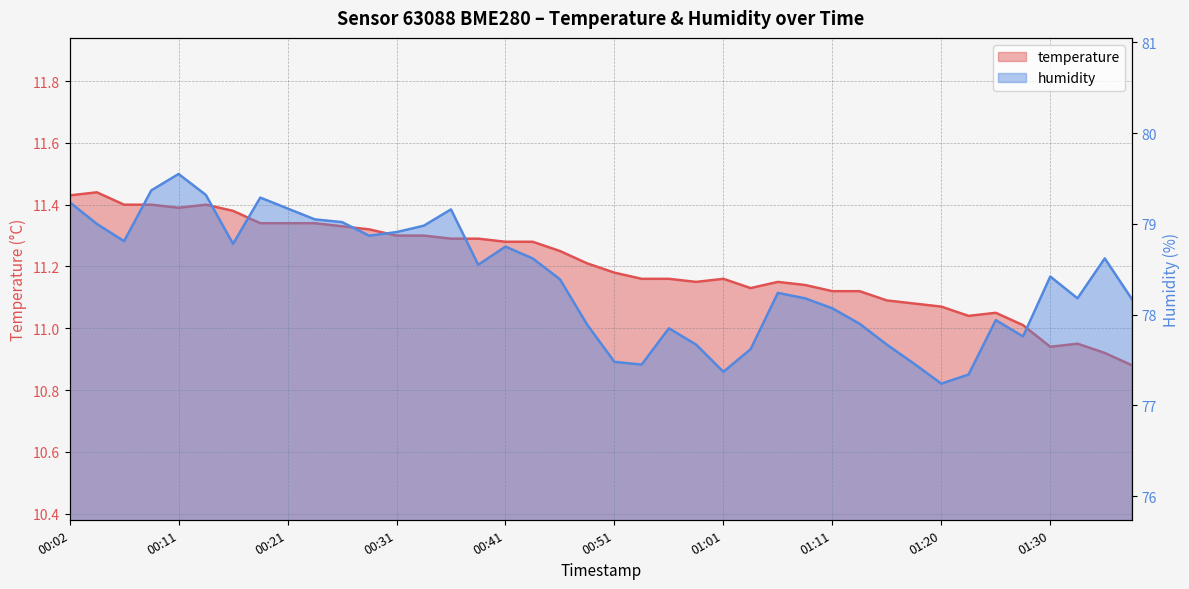

How many interior local valleys does the temperature series have?

5